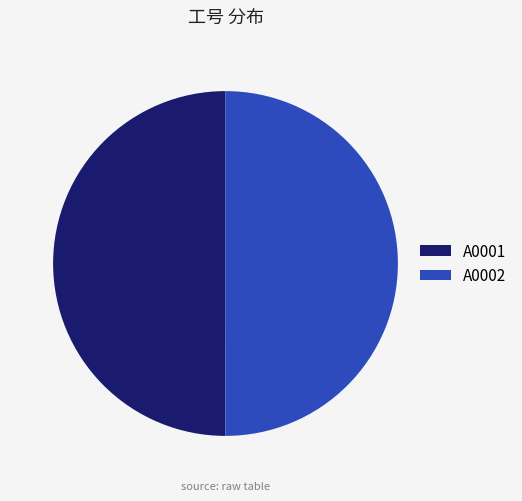

The A0001 slice represents 64% of the pie. True or false?

False